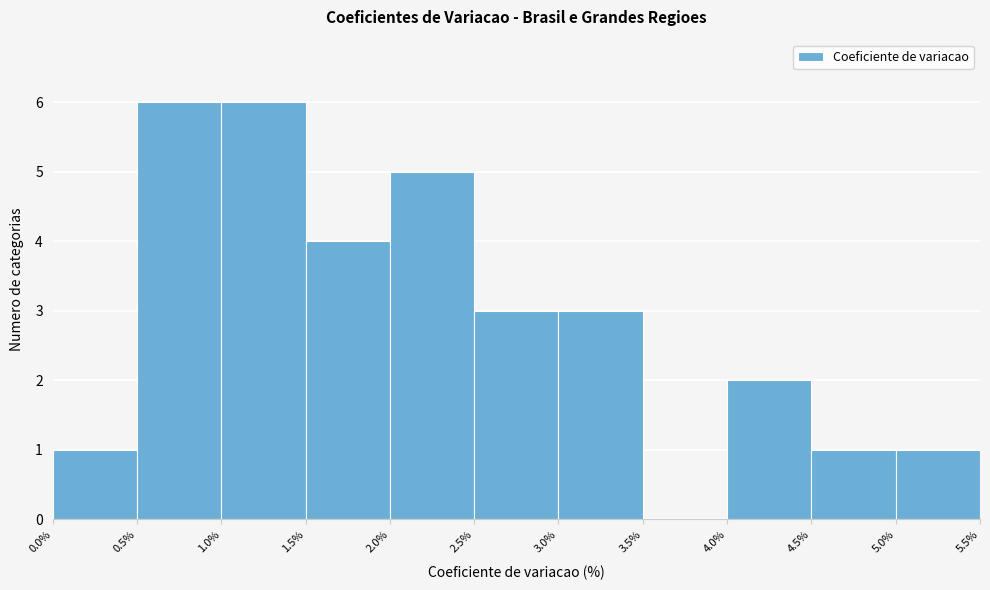

Reading left to right, transcribe this chart: for each bar, give the range it covers on the x-axis and its height. The values are not printed on the chart, so give them approximately, as read against the axis.

0.0% to 0.5%: 1
0.5% to 1.0%: 6
1.0% to 1.5%: 6
1.5% to 2.0%: 4
2.0% to 2.5%: 5
2.5% to 3.0%: 3
3.0% to 3.5%: 3
3.5% to 4.0%: 0
4.0% to 4.5%: 2
4.5% to 5.0%: 1
5.0% to 5.5%: 1